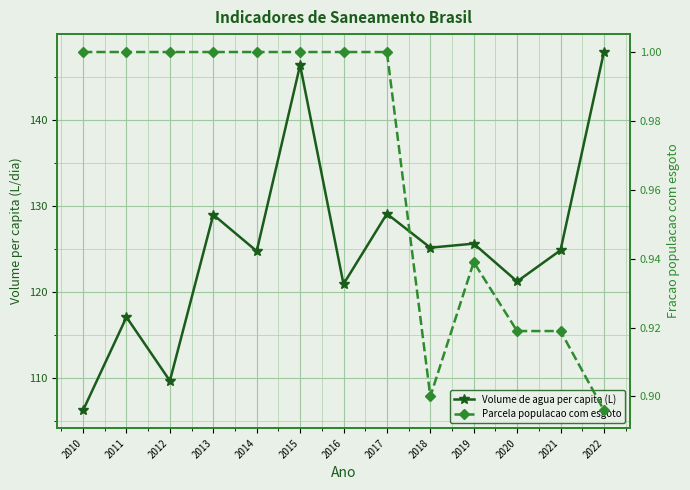

Between 2010 and 2020, which series saw the biggest shift?

Volume de agua per capita (L)